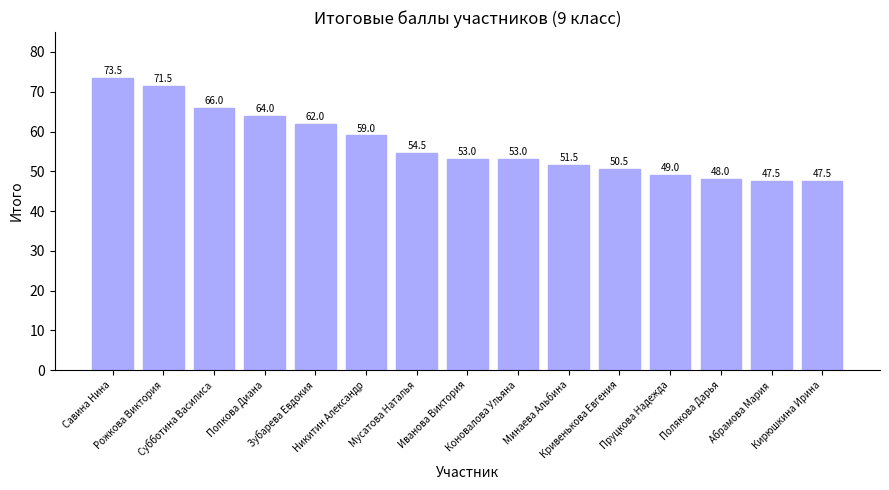

What is the label of the 13th bar from the right?

Субботина Василиса